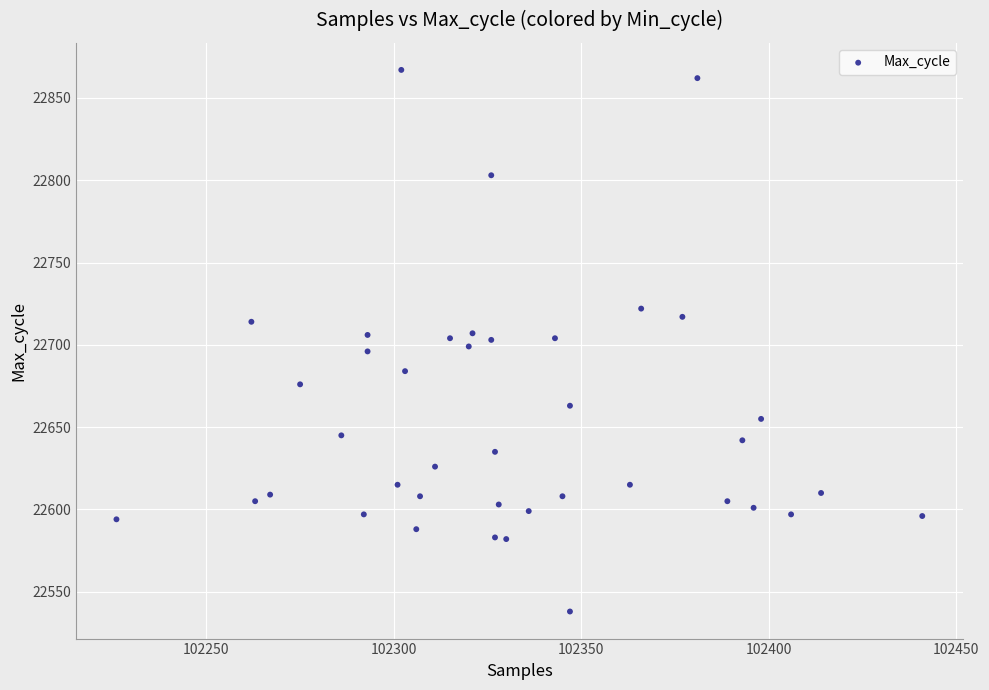

What is the range of Y values (max minus min)?

329